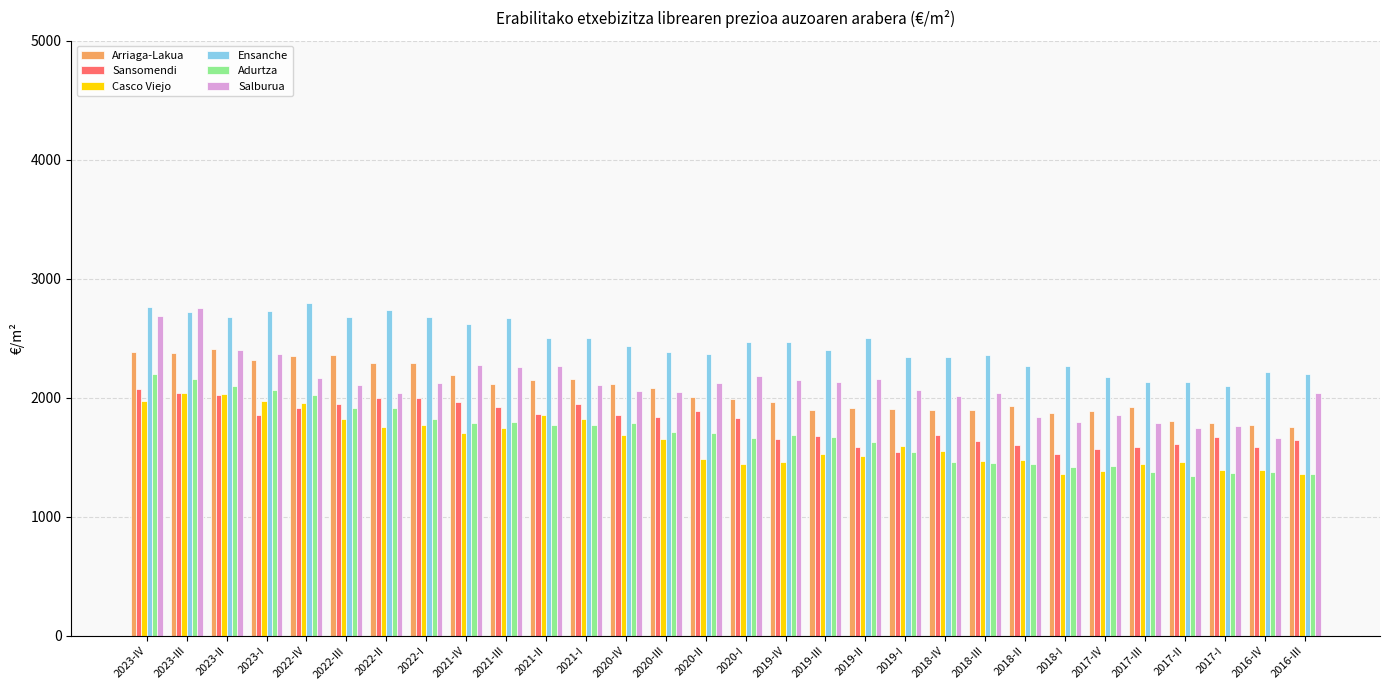

What is the difference between the maximum and minimum values in the Arriaga-Lakua series?

656.6